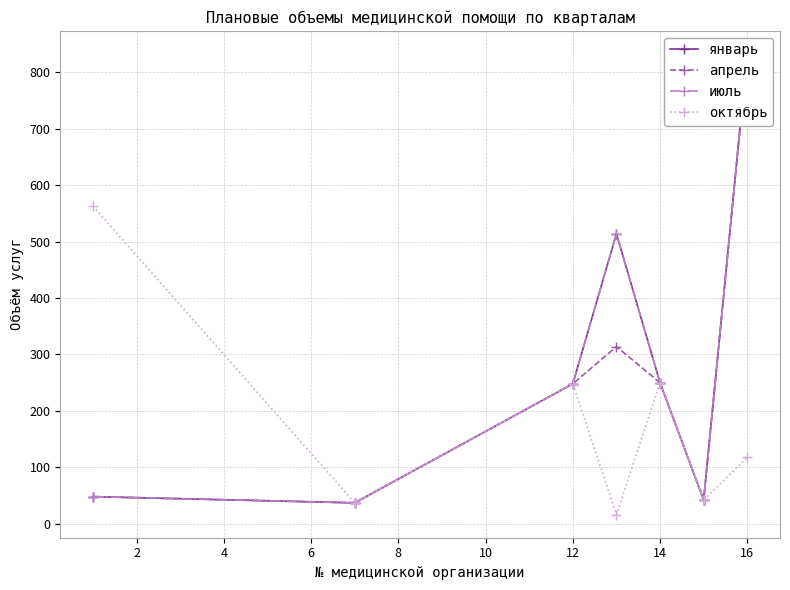

What are all the series names shown in the legend?

январь, апрель, июль, октябрь